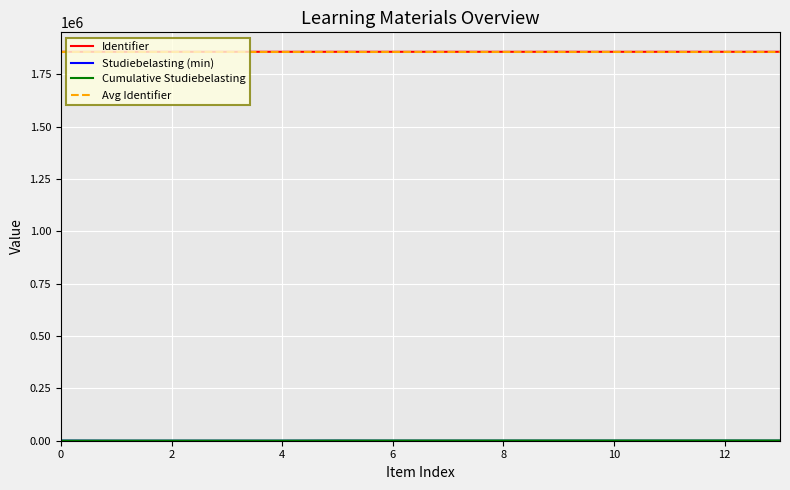

What is the greatest value displayed?

1858539